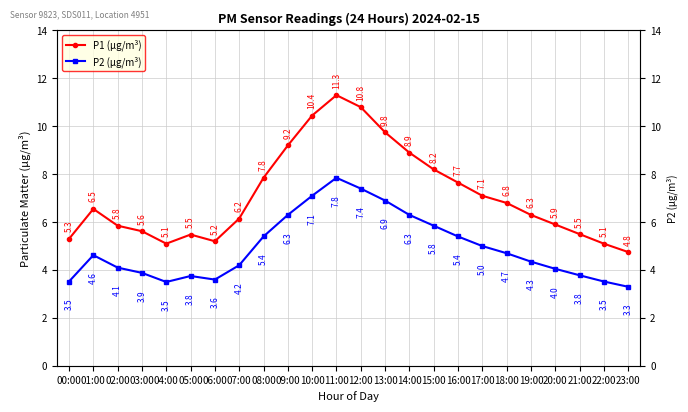

Where is the first local maximum for P2 (µg/m³)?

01:00